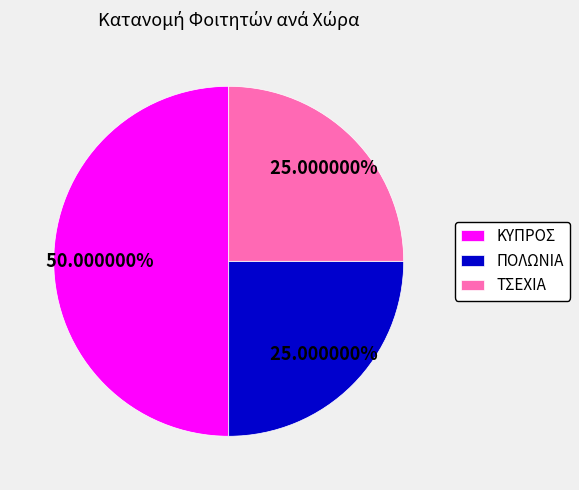

True or false: ΤΣΕΧΙΑ accounts for 25% of the total.

True